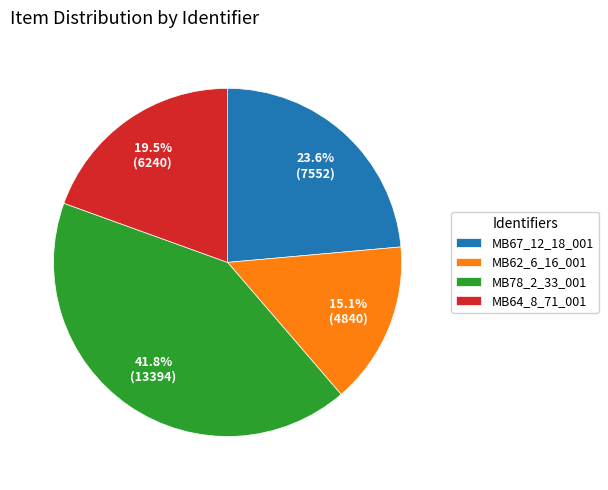

Is MB78_2_33_001 the majority of the pie?

No